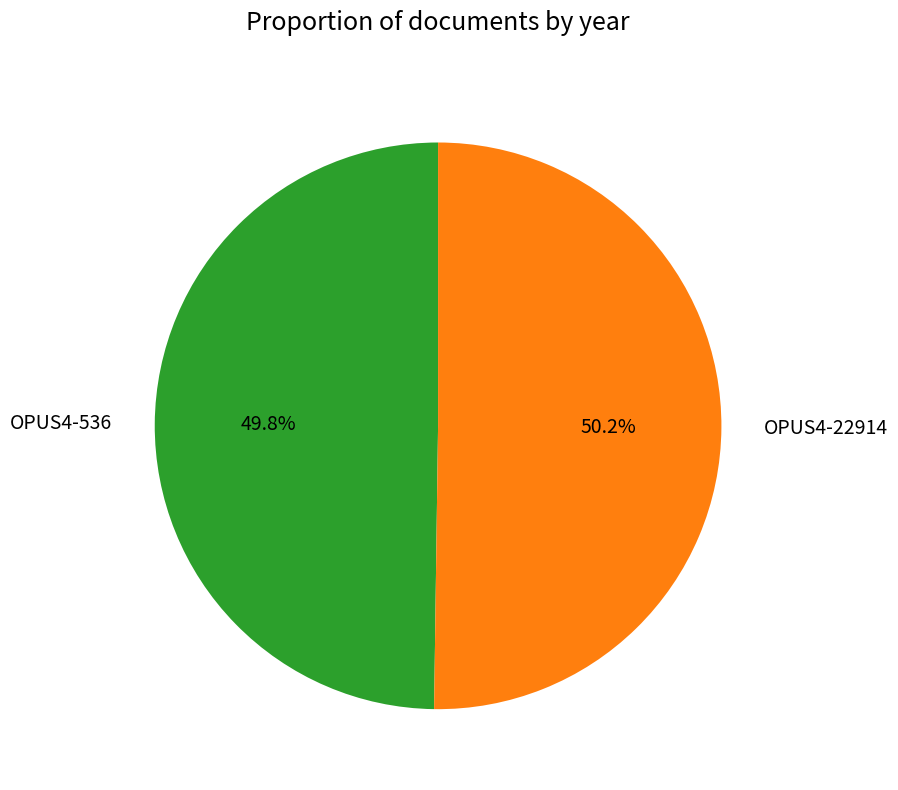

The OPUS4-22914 slice represents 50% of the pie. True or false?

True